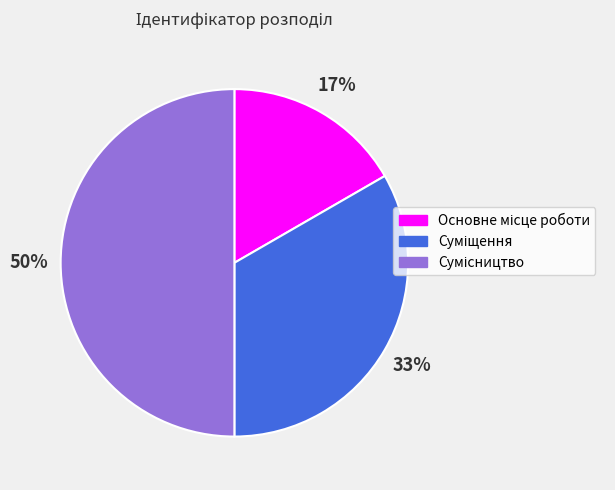

To the nearest percent, what is the difference between the largest and smallest slice percentages?

33%